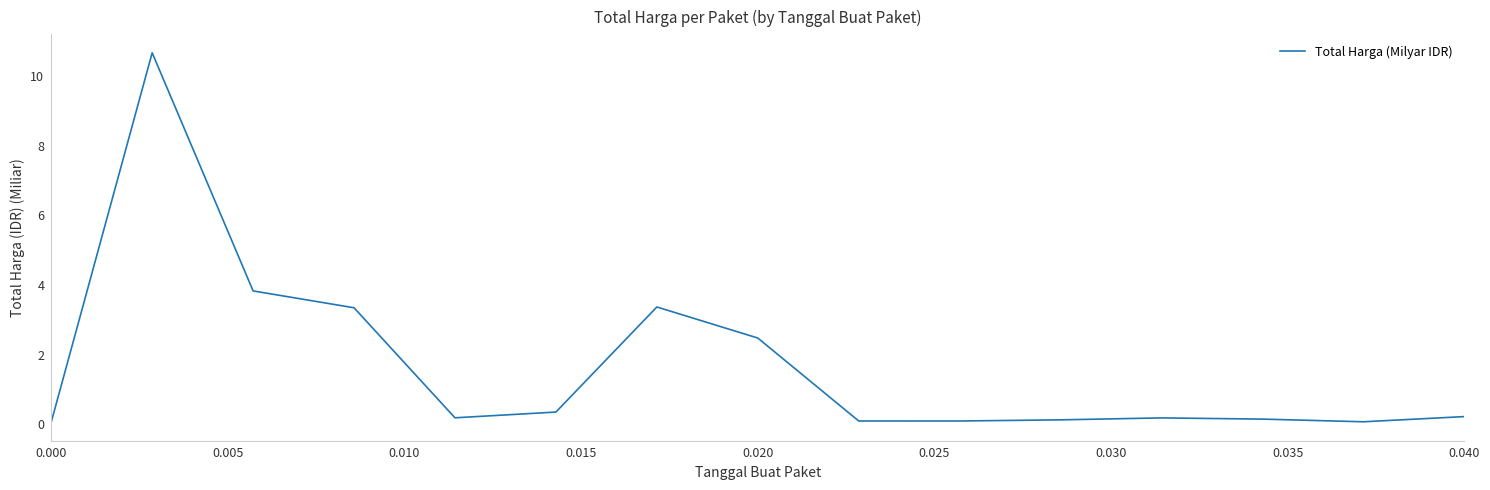

What is the difference between the maximum and minimum values?

10.6